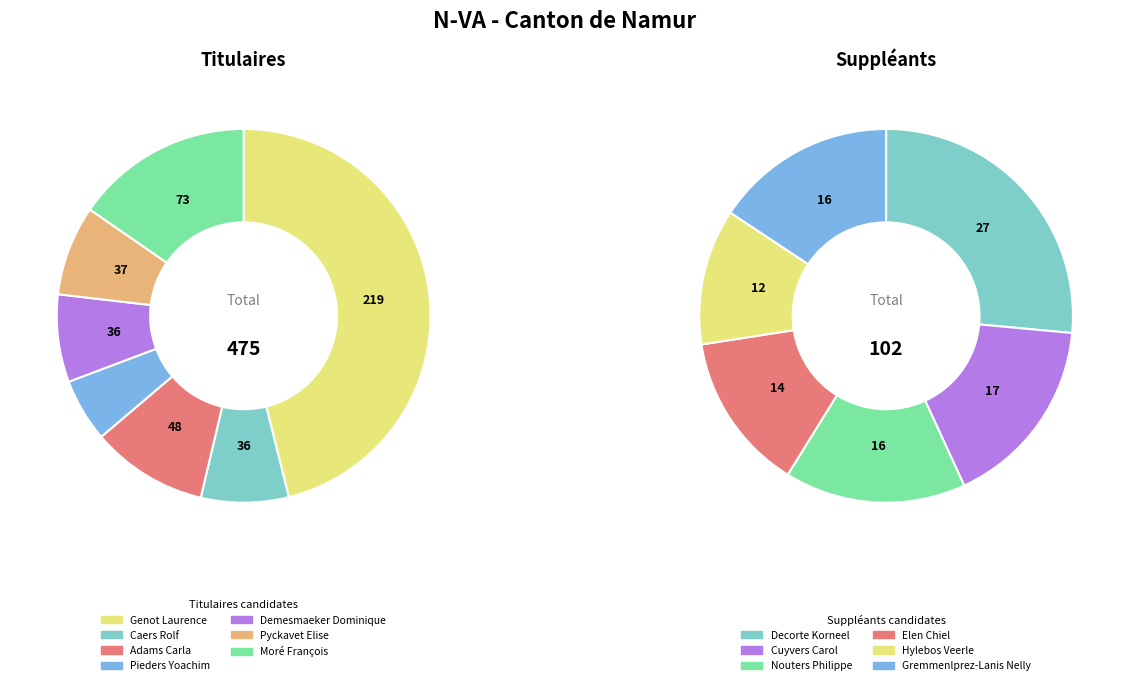

To the nearest percent, what is the difference between the Genot Laurence and Caers Rolf slice percentages?

39%